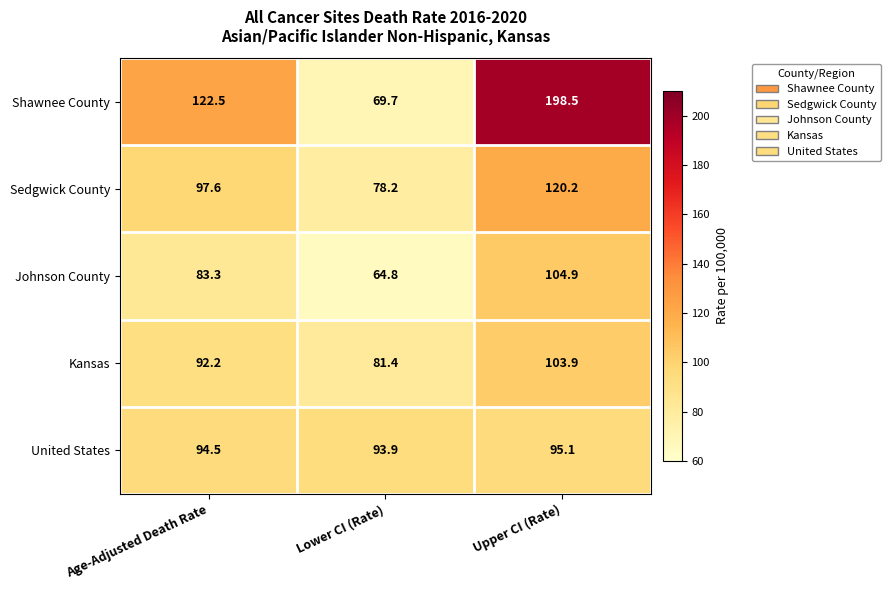

Count the number of data series in this chart.

5